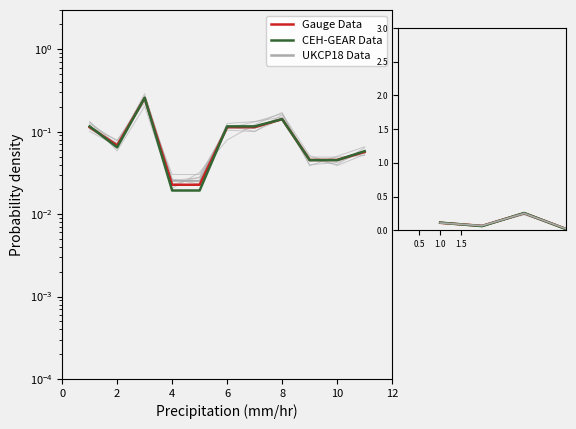

What is the total value across all series at 2?

0.2